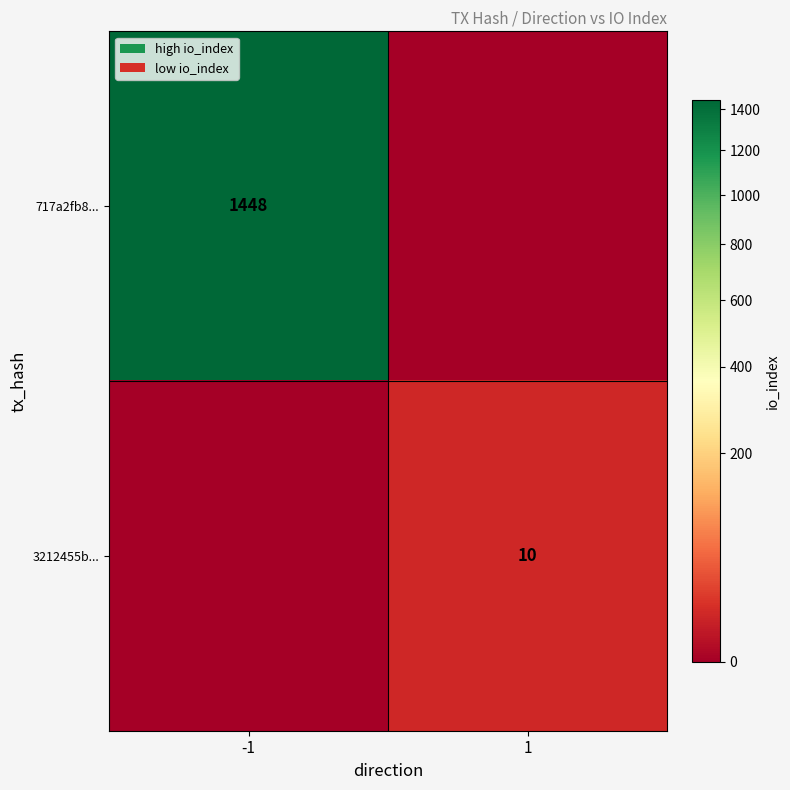

True or false: 3212455b... has a value of 10 at 1.

True